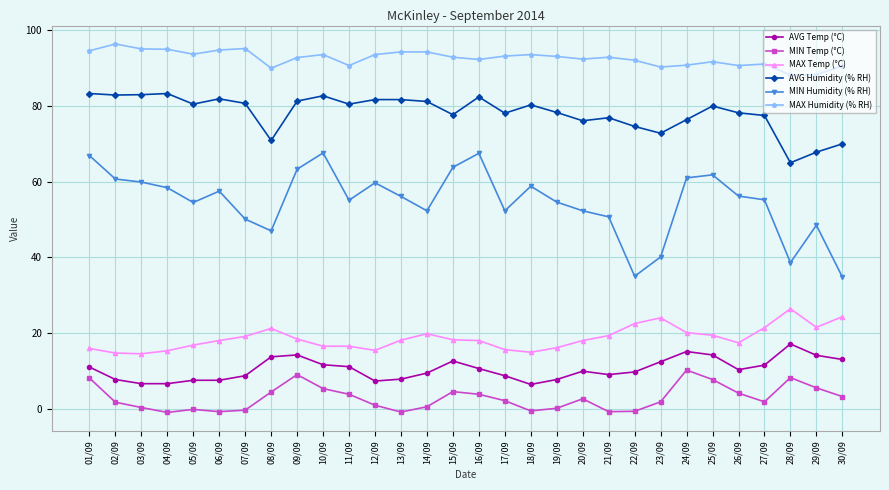

Is this an area chart (filled region under the line)?

No